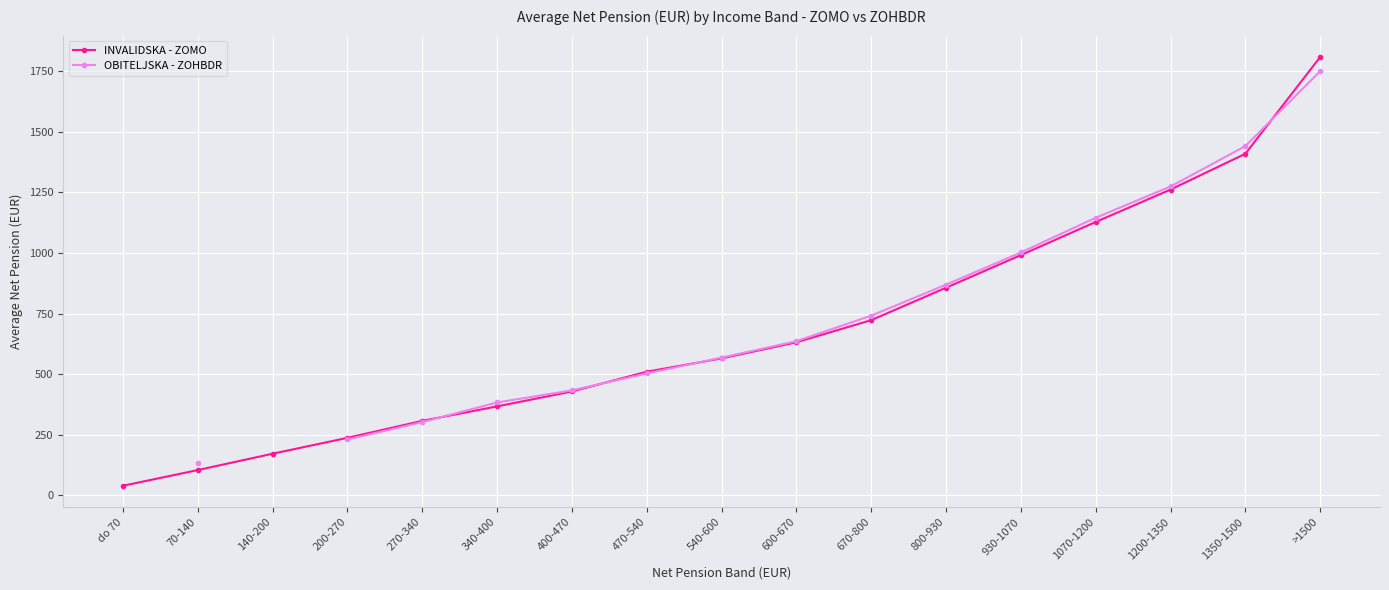

The OBITELJSKA - ZOHBDR series shows 907.1 at 1350-1500. True or false?

False